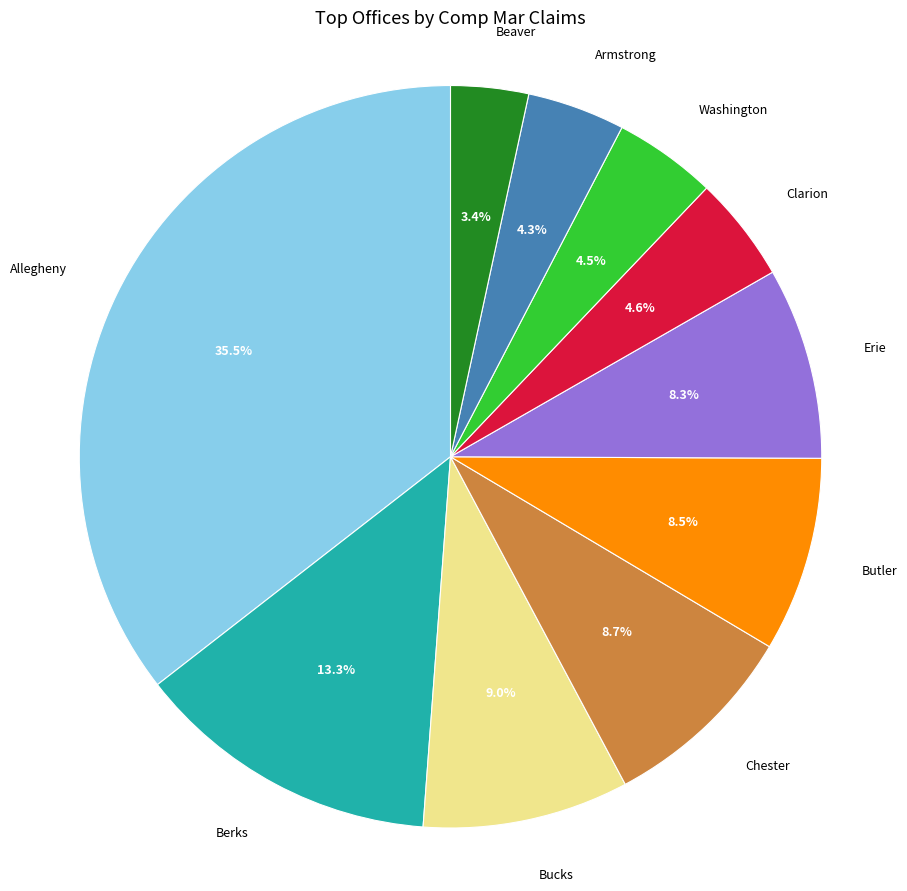

Is Chester the majority of the pie?

No